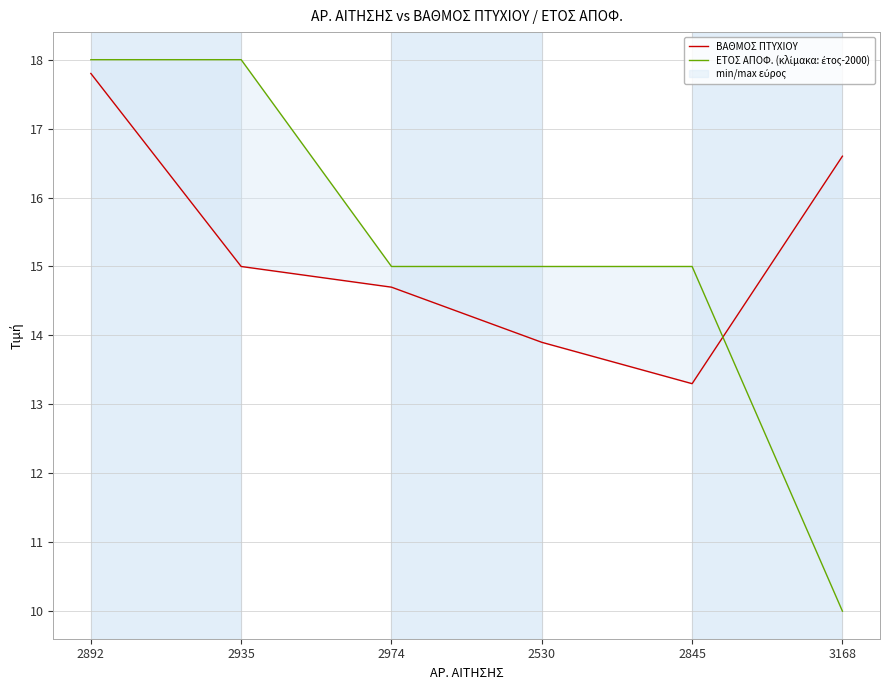

What is the sum of all ΒΑΘΜΟΣ ΠΤΥΧΙΟΥ values?

91.3